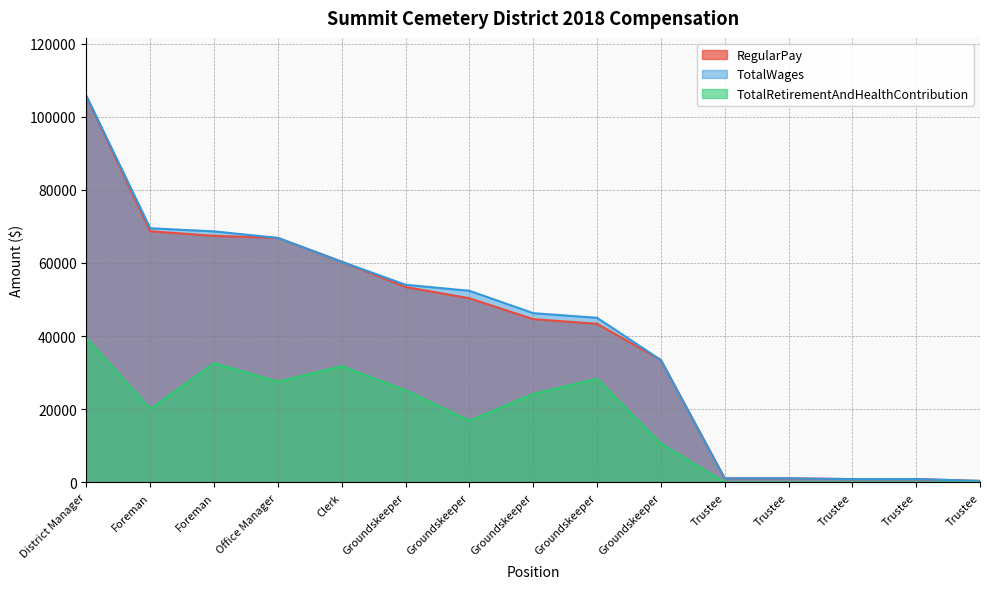

True or false: TotalWages and TotalRetirementAndHealthContribution intersect in this chart.

False